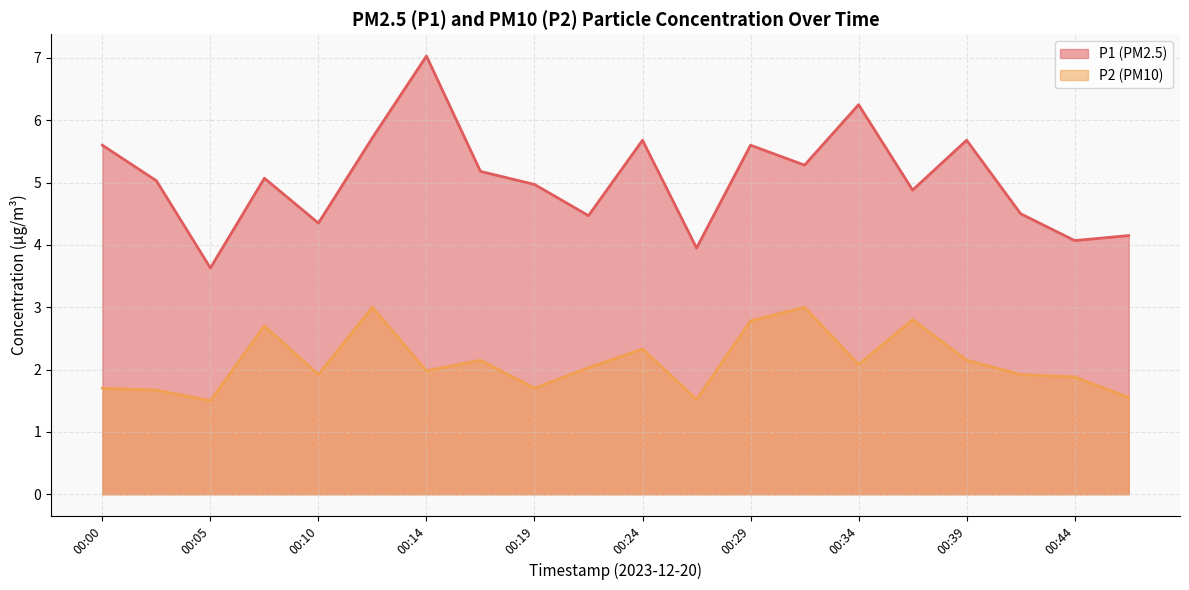

What is the value of the P2 point at the 14th from the left?

3.0